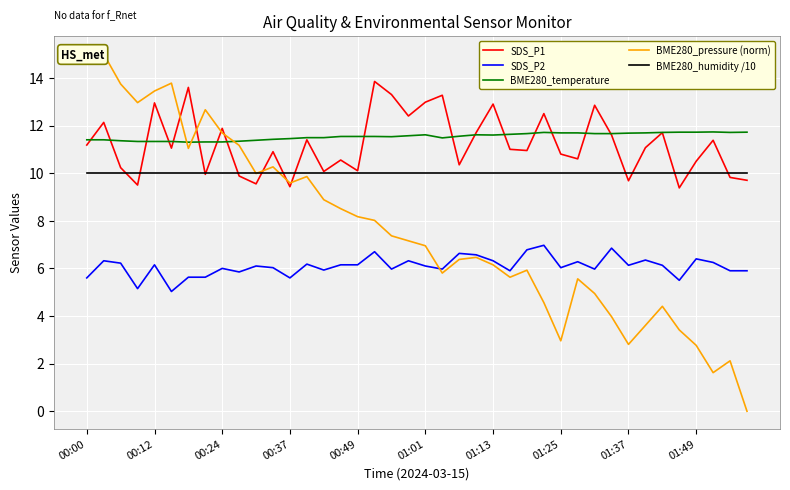

True or false: SDS_P2 has more than 0 interior local peaks.

True